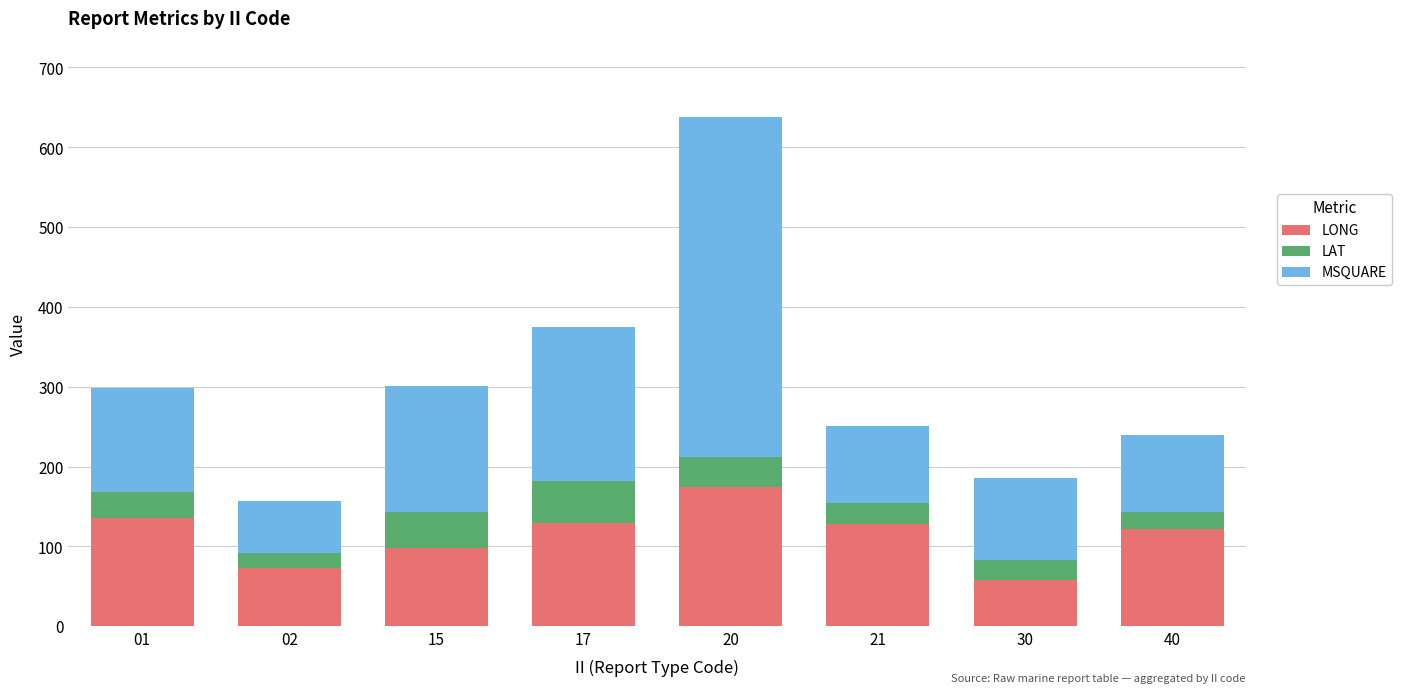

How many bars are there in total?

8